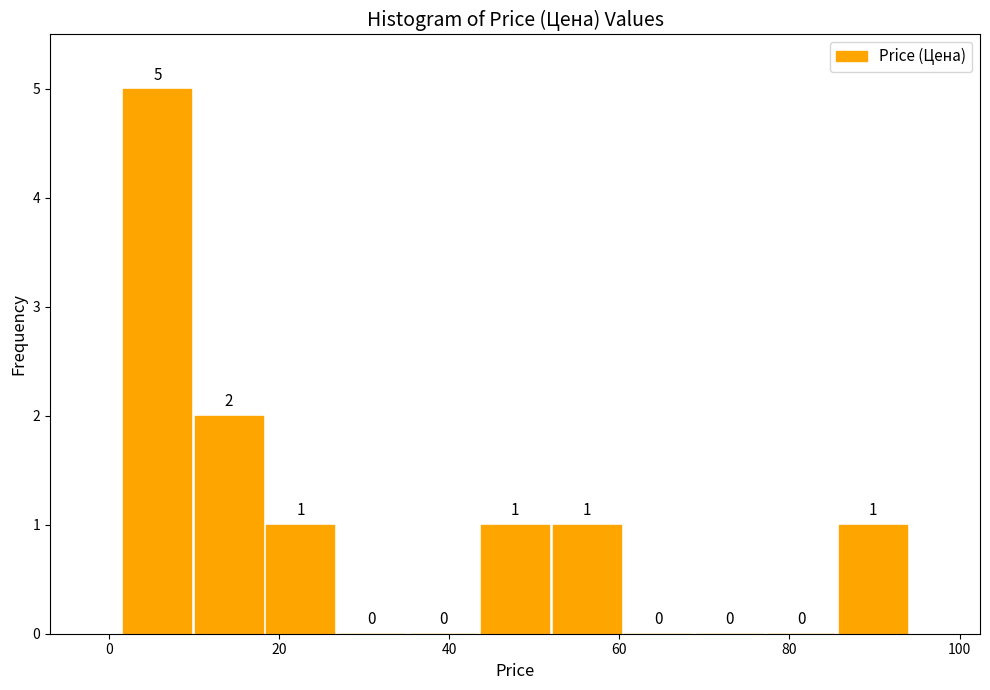

Over which range of the x-axis is the bar tallest?

2 to 10